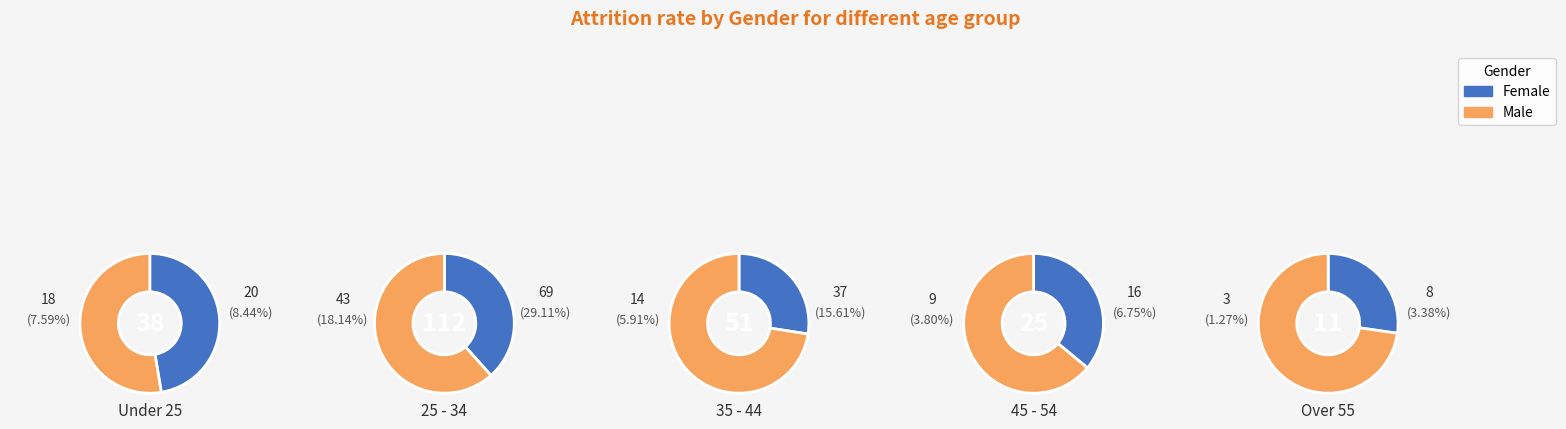

To the nearest percent, what percentage of the pie is 4?

7%